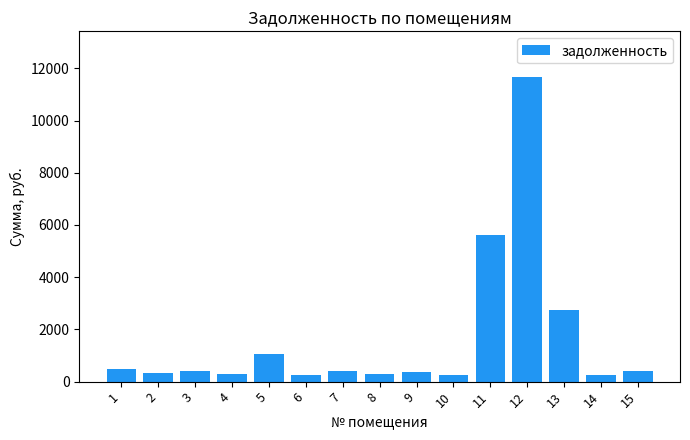

What is the value of the 14th bar from the left?

272.6